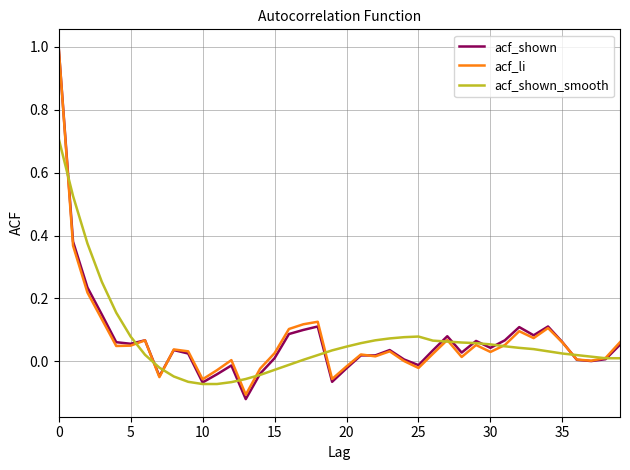

Which series has the largest range (max minus min)?

acf_shown